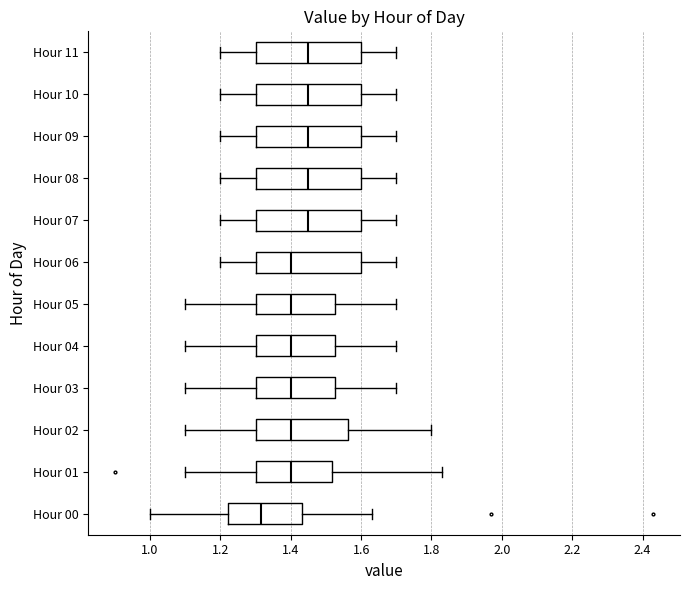

Reading bottom to top, transcribe this box plot: for each box, give where its median line is, the range the box spans, and where its two whiskers end, as read against the x-axis. The values are not printed on the chart, so give them approximately, as read against the axis.

Hour 00: median 1.32, box 1.22 to 1.44, whiskers 1.00 to 1.64
Hour 01: median 1.40, box 1.30 to 1.52, whiskers 1.10 to 1.84
Hour 02: median 1.40, box 1.30 to 1.56, whiskers 1.10 to 1.80
Hour 03: median 1.40, box 1.30 to 1.52, whiskers 1.10 to 1.70
Hour 04: median 1.40, box 1.30 to 1.52, whiskers 1.10 to 1.70
Hour 05: median 1.40, box 1.30 to 1.52, whiskers 1.10 to 1.70
Hour 06: median 1.40, box 1.30 to 1.60, whiskers 1.20 to 1.70
Hour 07: median 1.46, box 1.30 to 1.60, whiskers 1.20 to 1.70
Hour 08: median 1.46, box 1.30 to 1.60, whiskers 1.20 to 1.70
Hour 09: median 1.46, box 1.30 to 1.60, whiskers 1.20 to 1.70
Hour 10: median 1.46, box 1.30 to 1.60, whiskers 1.20 to 1.70
Hour 11: median 1.46, box 1.30 to 1.60, whiskers 1.20 to 1.70